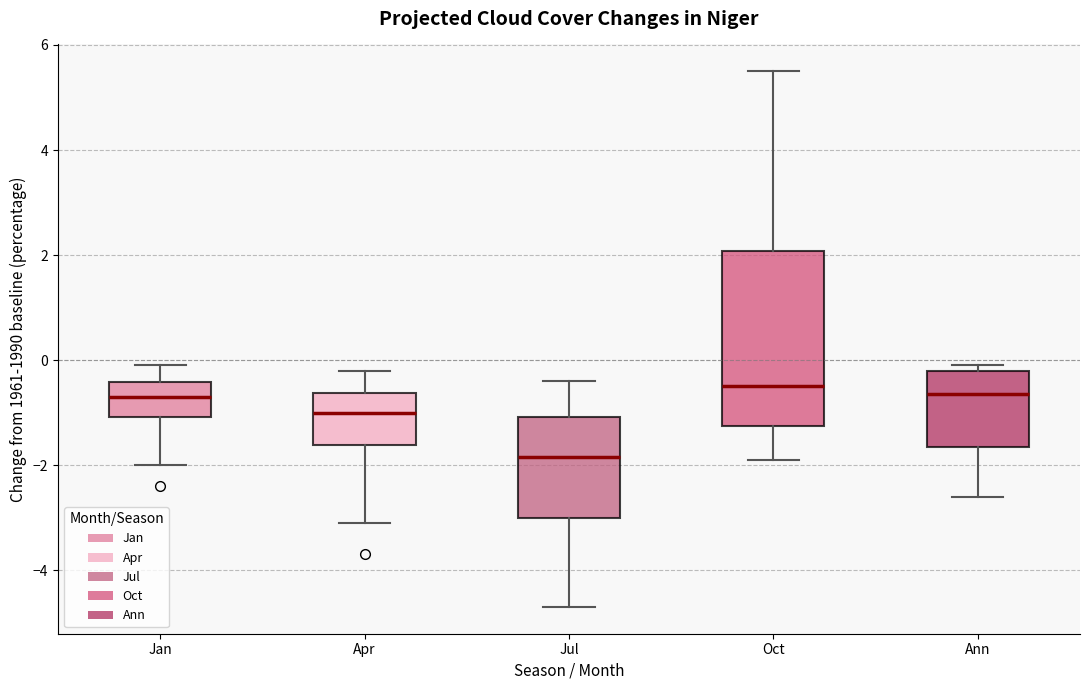

Reading left to right, read every box against the y-axis: the position of its median line, the range the box covers, and the ends of its whiskers. The values are not printed on the chart, so give them approximately, as read against the axis.

Jan: median -0.6, box -1.0 to -0.4, whiskers -2.0 to 0.0
Apr: median -1.0, box -1.6 to -0.6, whiskers -3.0 to -0.2
Jul: median -1.8, box -3.0 to -1.0, whiskers -4.6 to -0.4
Oct: median -0.4, box -1.2 to 2.0, whiskers -1.8 to 5.6
Ann: median -0.6, box -1.6 to -0.2, whiskers -2.6 to 0.0